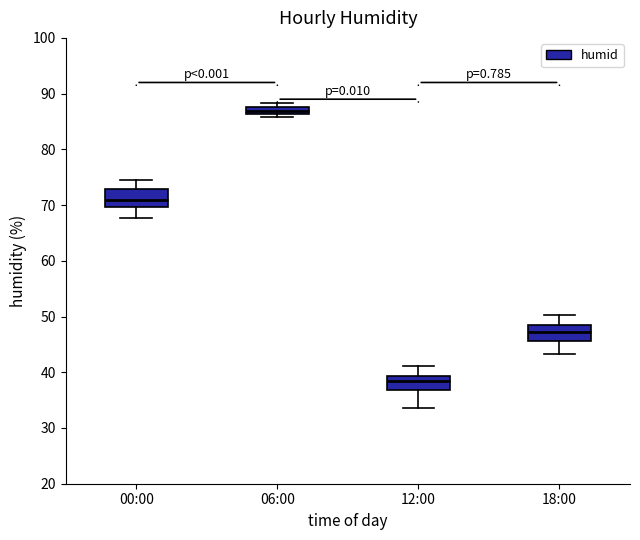

Which box has the lowest median line?

12:00